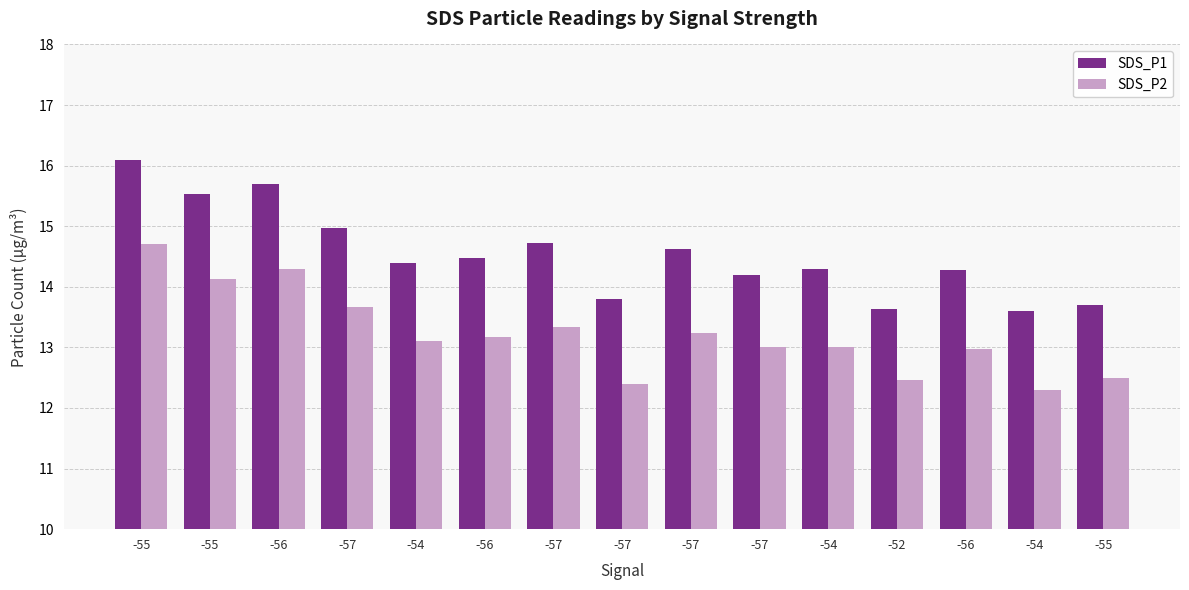

At which label is SDS_P2 closest to 13?

-57